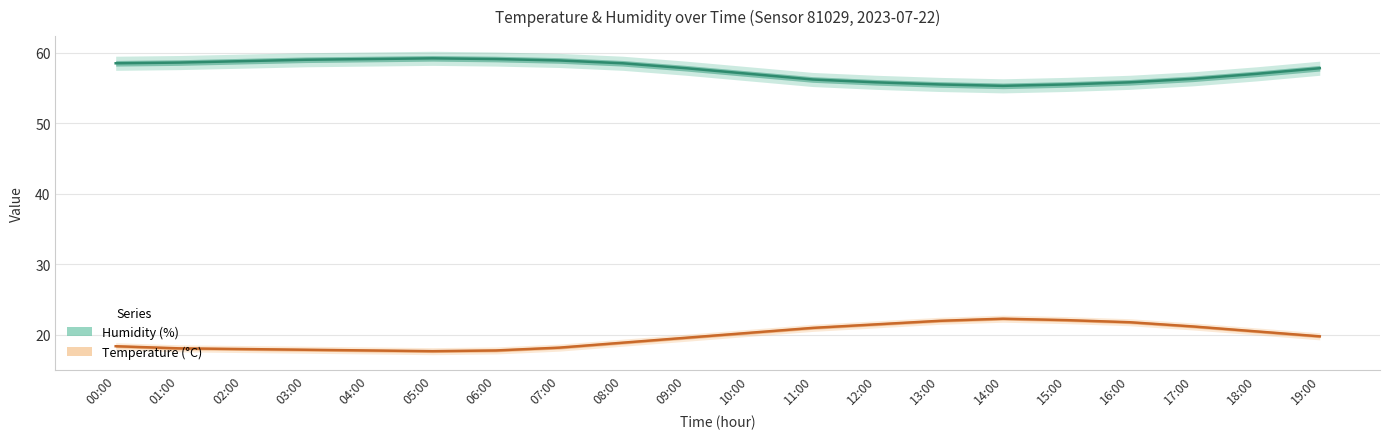

Is the value of Humidity (%) at 01:00 greater than the value of Temperature (°C) at 12:00?

Yes